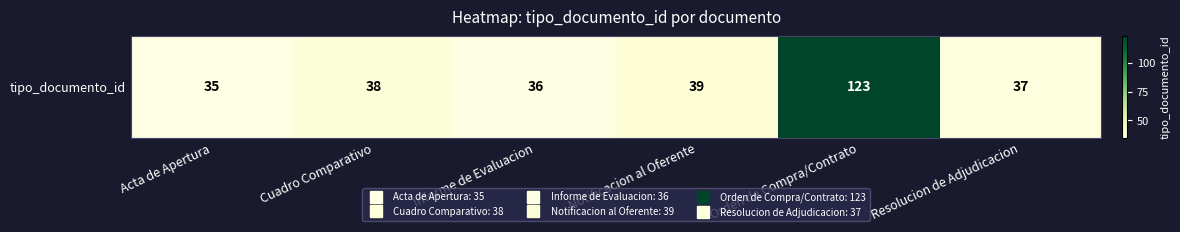

What is the difference between the maximum and minimum values?

88